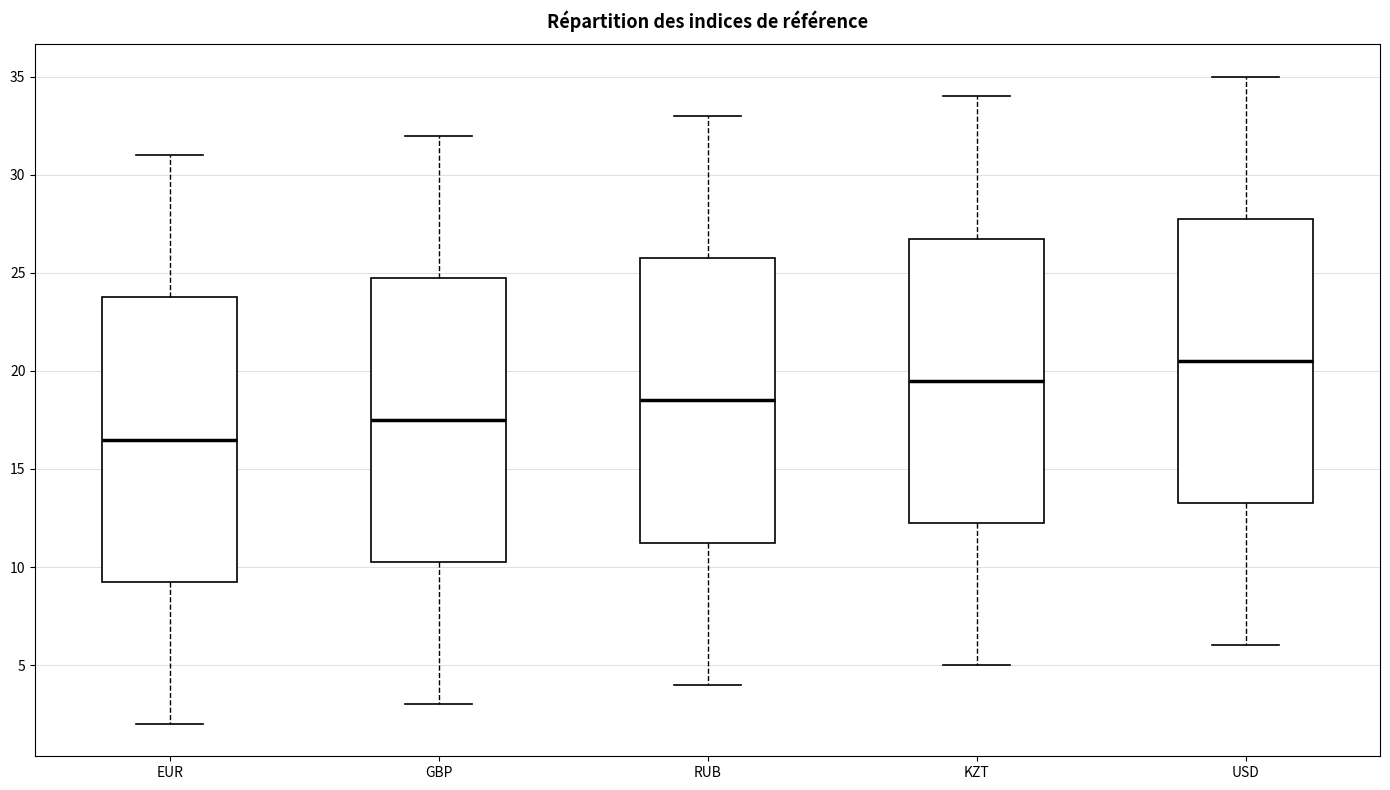

Where is the upper edge of the box for RUB on the y-axis? The values are not printed on the chart, so give them approximately, as read against the axis.

26.0